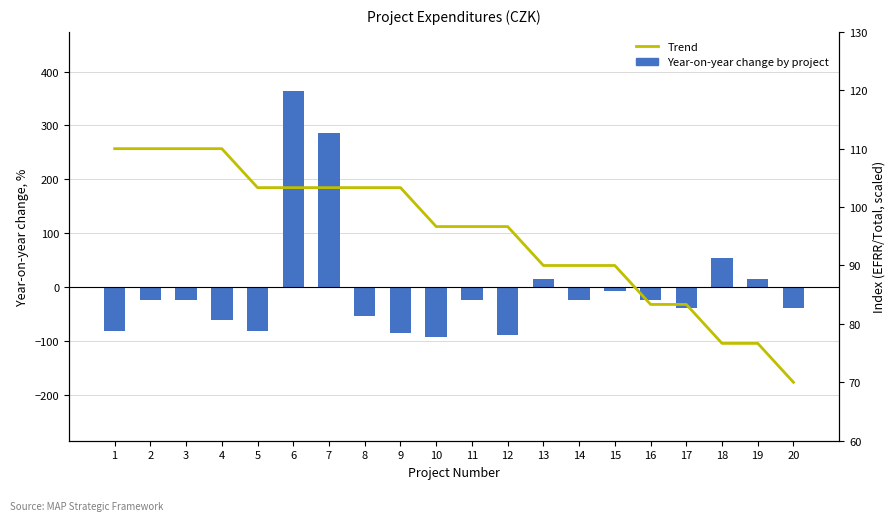

Reading left to right, list all the values displayed in this chart.

Year-on-year change by project: -80.7	-22.6	-22.6	-61.3	-80.7	364.2	286.8	-53.6	-84.5	-92.3	-22.6	-88.4	16.1	-22.6	-7.2	-22.6	-38.1	54.7	16.1	-38.1
Trend: 110.0	110.0	110.0	110.0	103.3	103.3	103.3	103.3	103.3	96.7	96.7	96.7	90.0	90.0	90.0	83.3	83.3	76.7	76.7	70.0